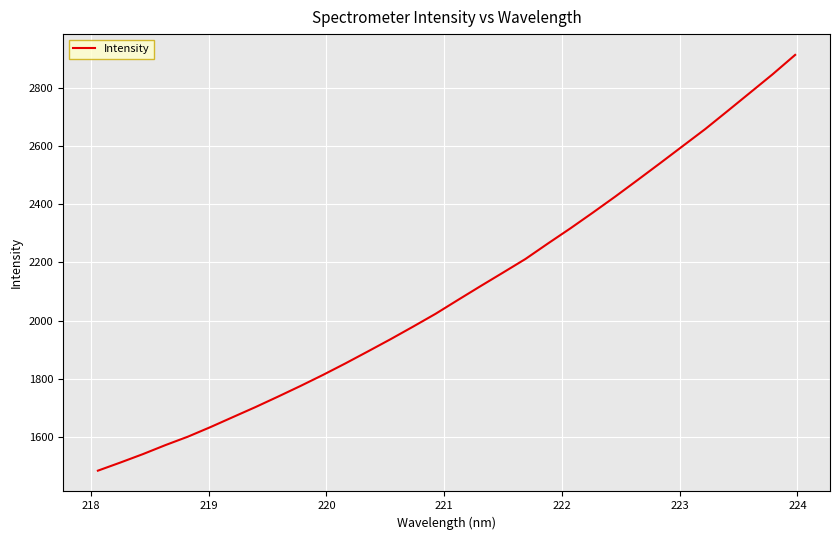

What is the minimum value shown in the chart?

1482.3